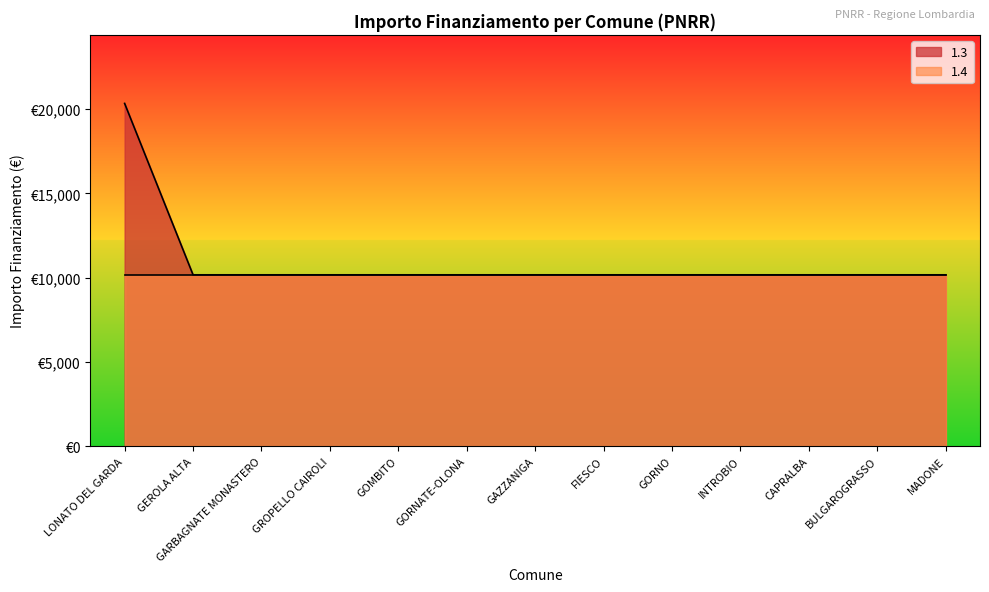

Reading left to right, list all the values displayed in this chart.

20344	10172	10172	10172	10172	10172	10172	10172	10172	10172	10172	10172	10172